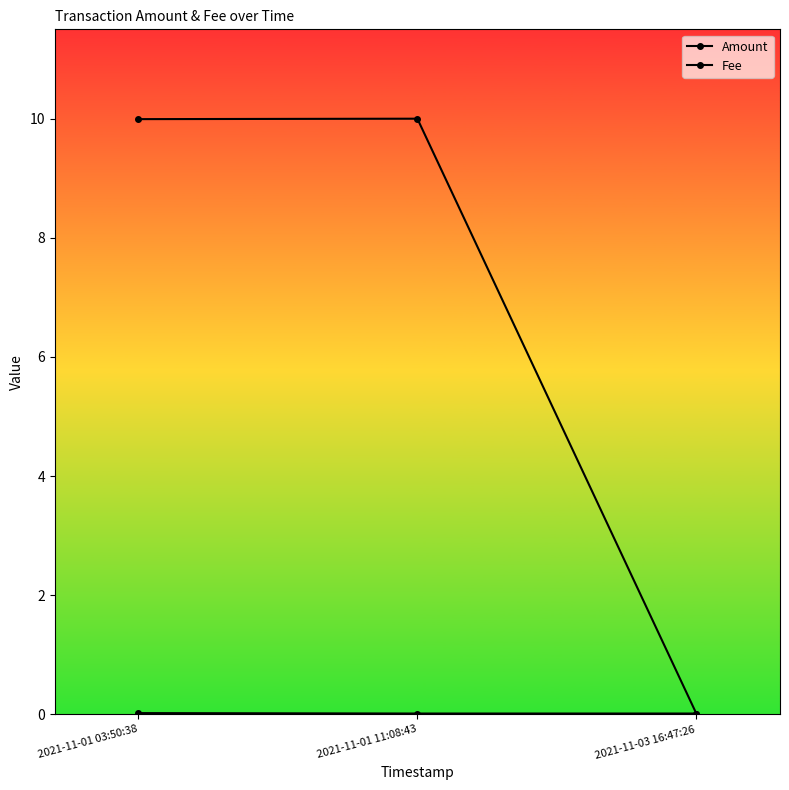

Count the Fee values in the range 0 to 1.

3